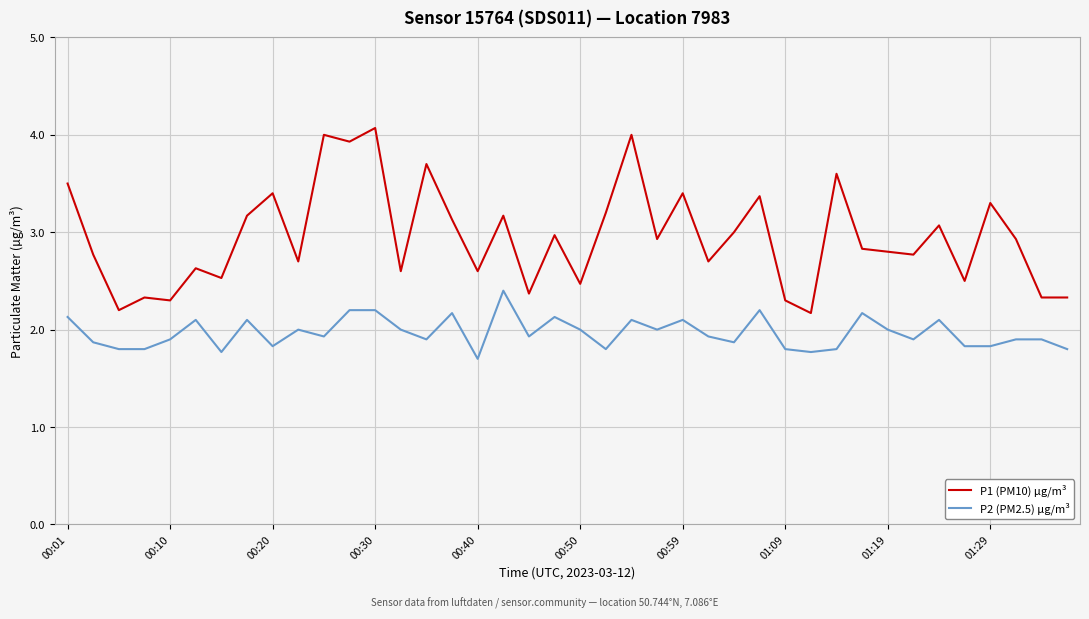

True or false: P2 (PM2.5) µg/m³ and P1 (PM10) µg/m³ intersect in this chart.

False